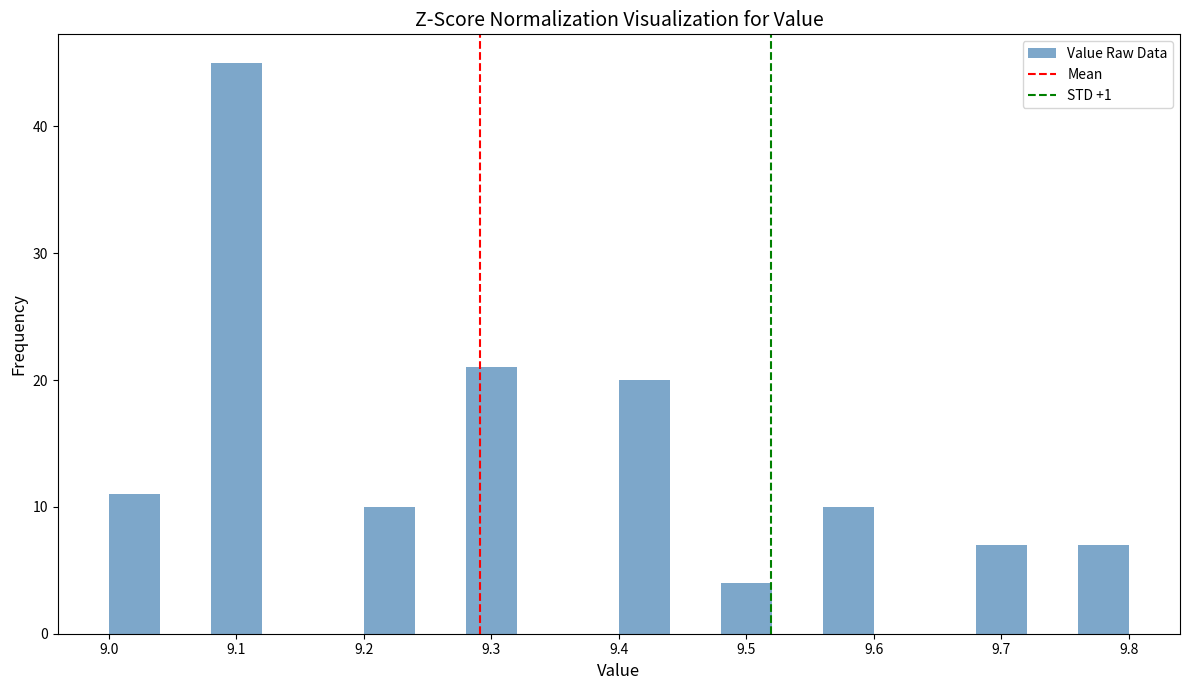

Reading left to right, list every bar in this chart as the range it spans on the x-axis followed by its height. The values are not printed on the chart, so give them approximately, as read against the axis.

9.00 to 9.04: 11
9.04 to 9.08: 0
9.08 to 9.12: 45
9.12 to 9.16: 0
9.16 to 9.20: 0
9.20 to 9.24: 10
9.24 to 9.28: 0
9.28 to 9.32: 21
9.32 to 9.36: 0
9.36 to 9.40: 0
9.40 to 9.44: 20
9.44 to 9.48: 0
9.48 to 9.52: 4
9.52 to 9.56: 0
9.56 to 9.60: 10
9.60 to 9.64: 0
9.64 to 9.68: 0
9.68 to 9.72: 7
9.72 to 9.76: 0
9.76 to 9.80: 7